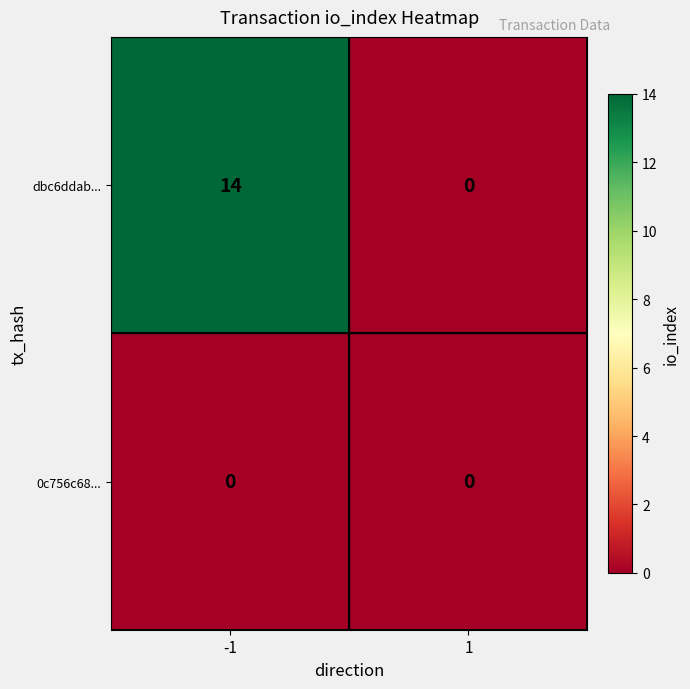

At which category is the sum across all series the highest?

-1